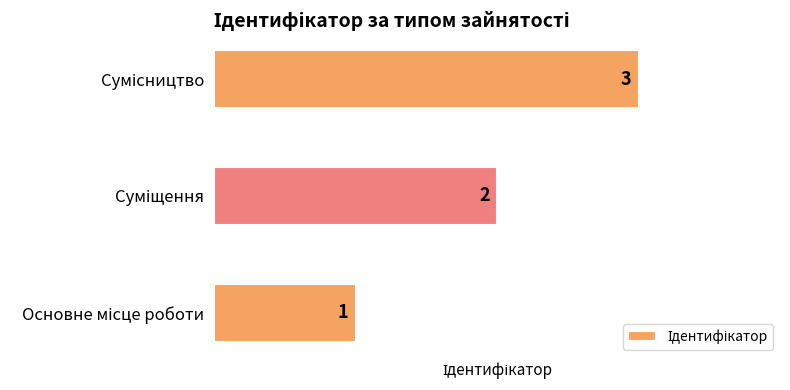

Count the values in the range 1 to 3.

3